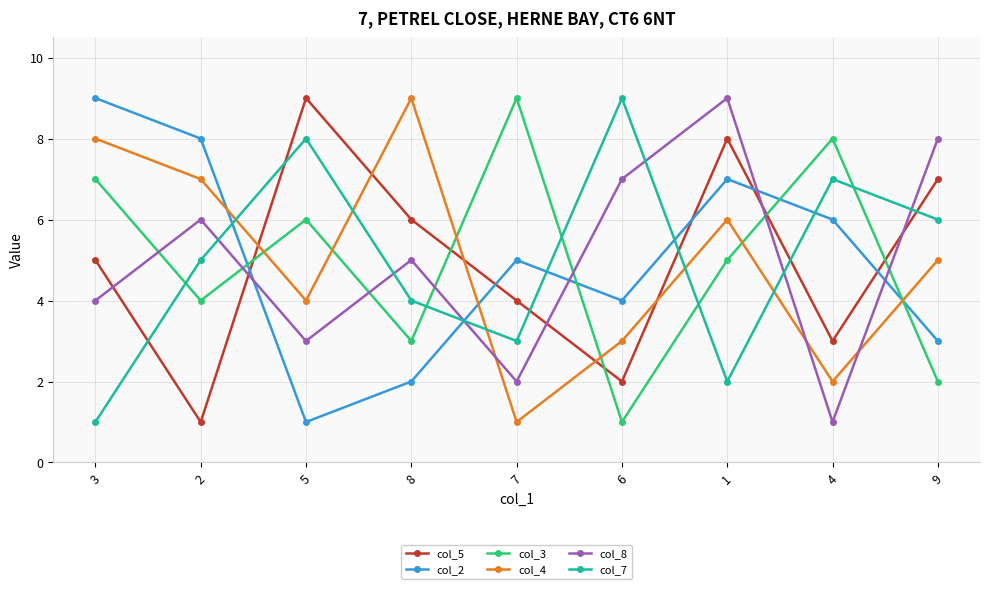

At which category does col_7 reach its first local valley?

7